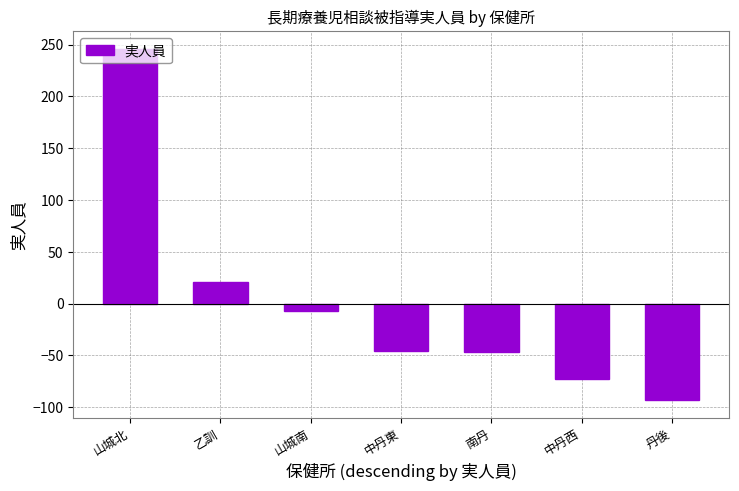

True or false: the data shows -46.1 at 中丹東.

True